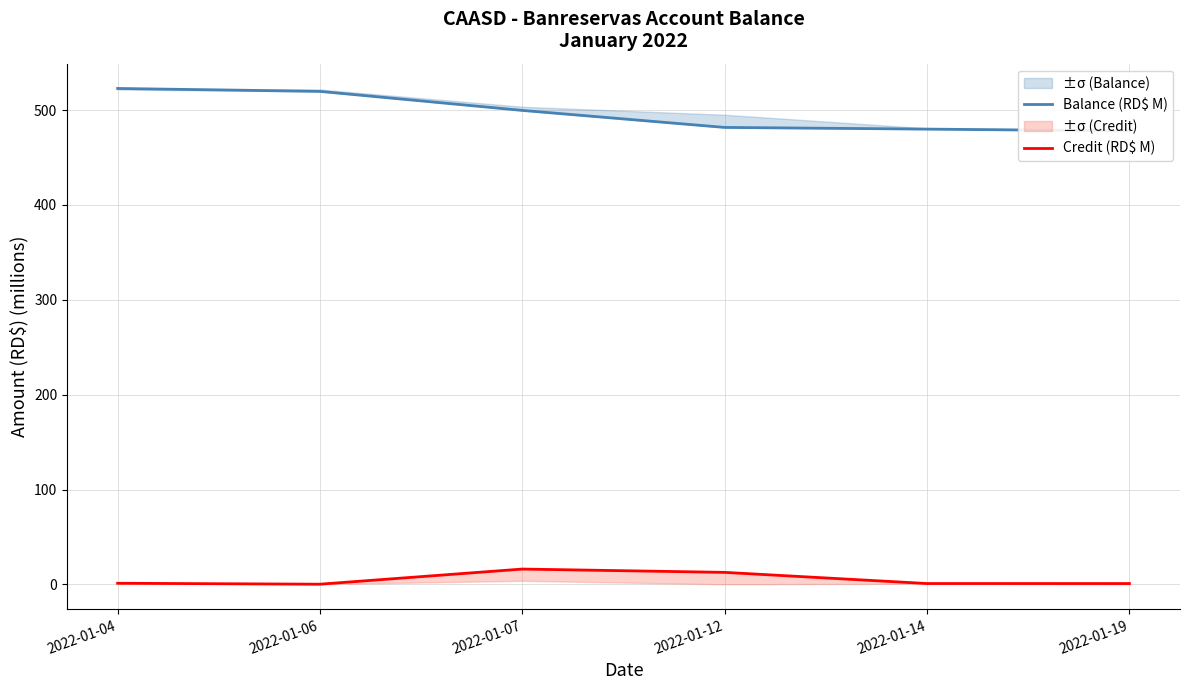

What is the difference between the Balance (RD$ M) values at 2022-01-12 and 2022-01-06?

38.0